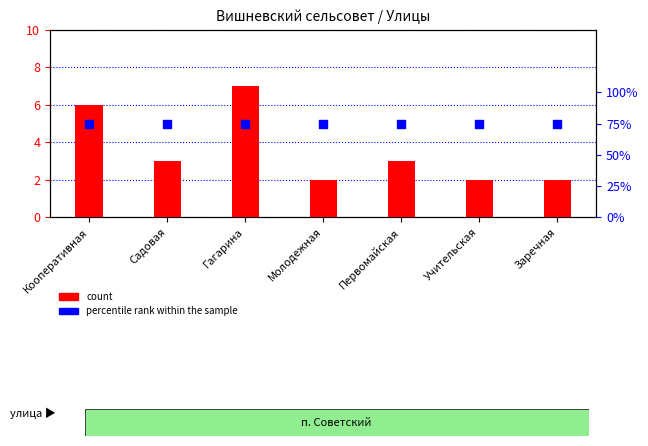

Which series has the largest Y range (max minus min)?

count